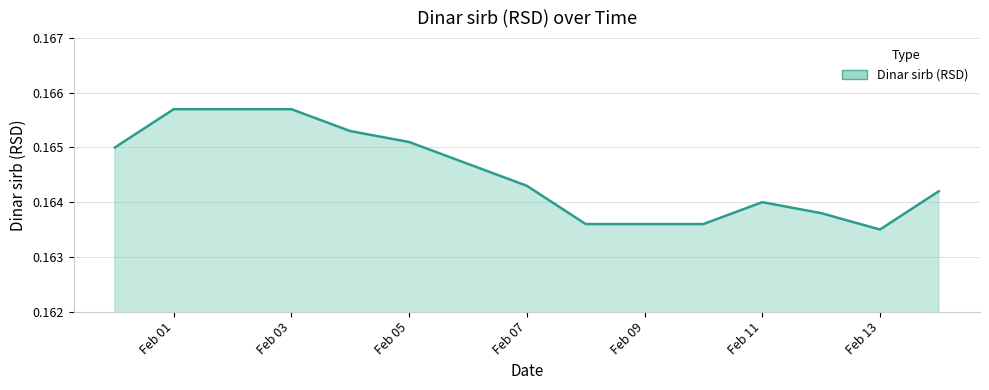

Is this an area chart (filled region under the line)?

Yes